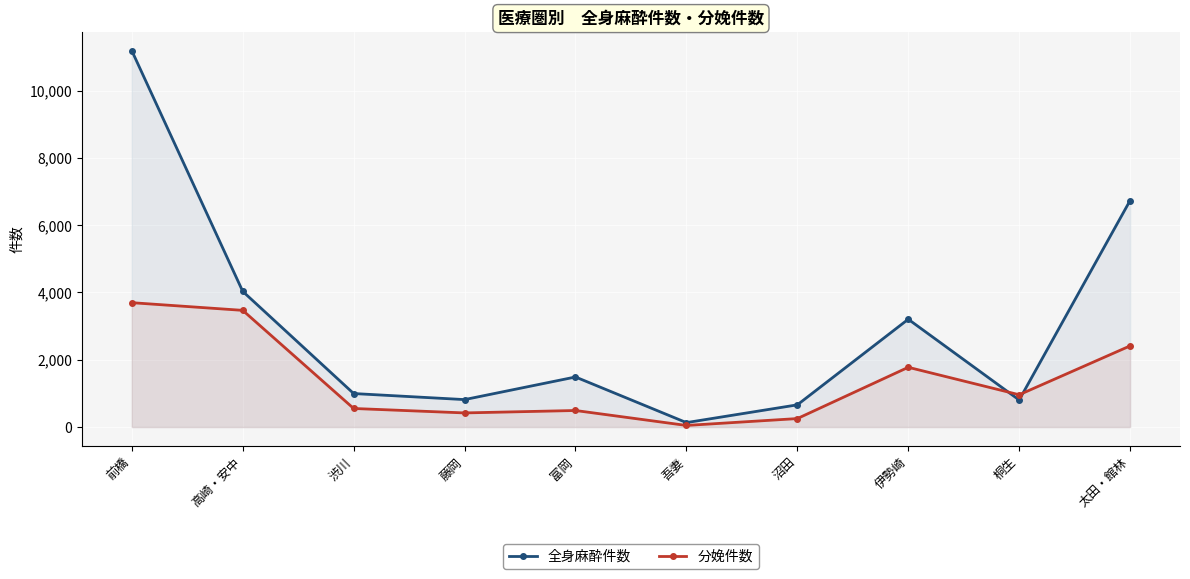

What value does the 分娩件数 series have at 沼田, to the nearest 10?

250